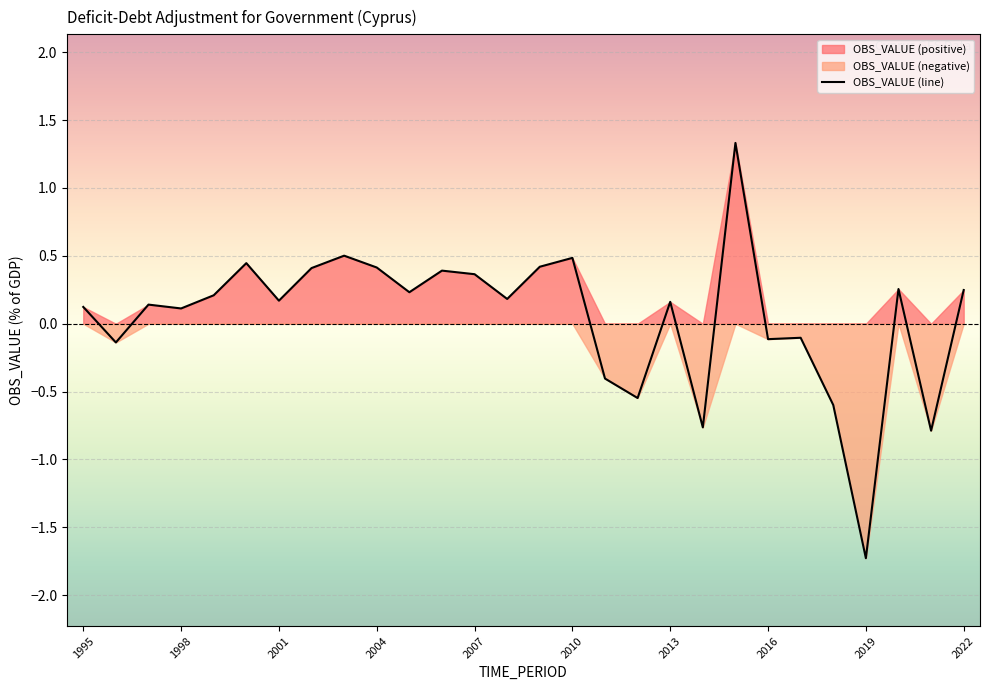

What is the maximum value for OBS_VALUE (line)?

1.3